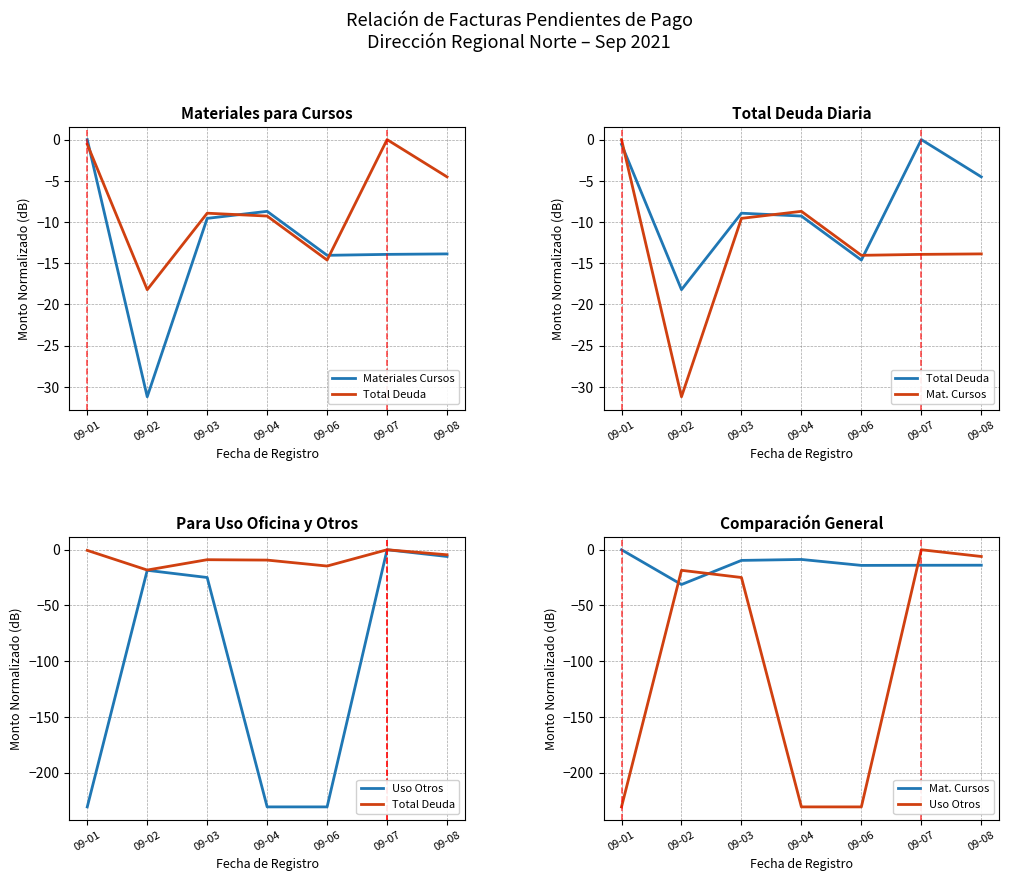

List the series in order of their peak value, highest first.

Materiales Cursos, Total Deuda, Mat. Cursos, Uso Otros